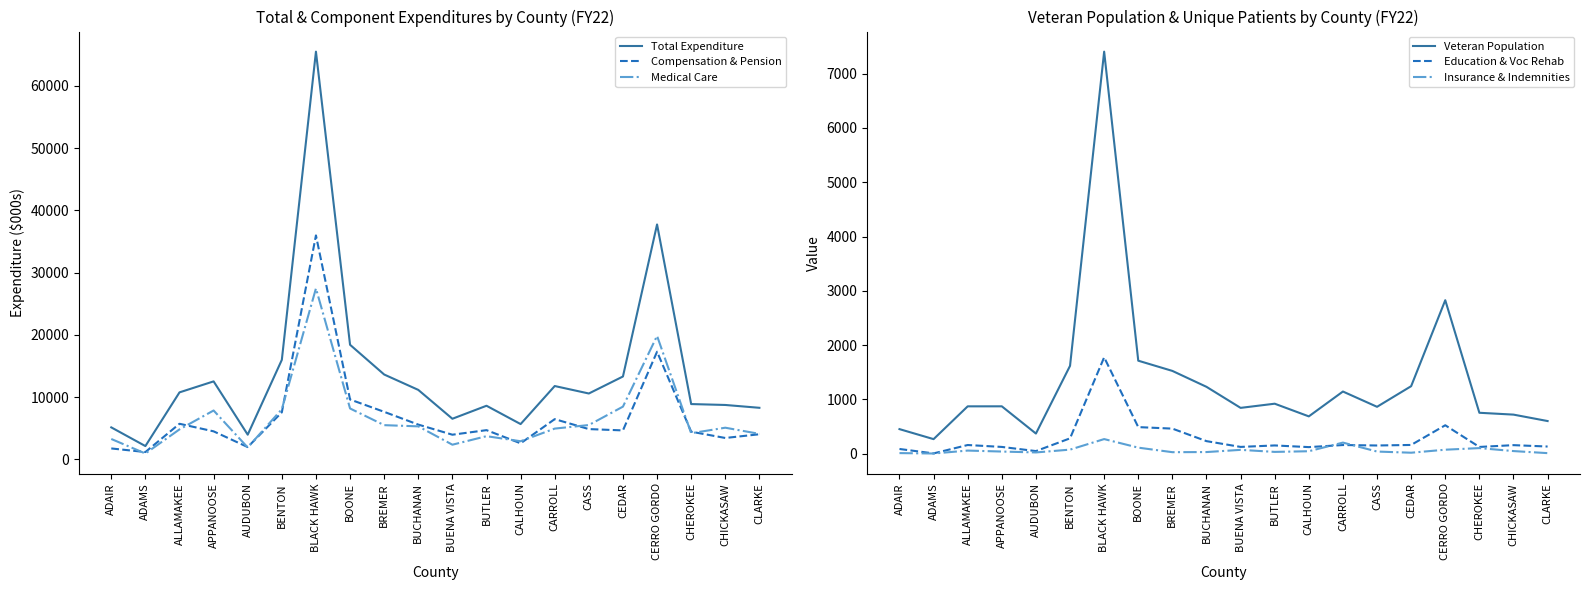

Reading right to left, extract all data points from this chart.

Total Expenditure: CLARKE=8295.3	CHICKASAW=8750.3	CHEROKEE=8895.9	CERRO GORDO=37736.3	CEDAR=13322.0	CASS=10591.5	CARROLL=11791.2	CALHOUN=5681.9	BUTLER=8624.7	BUENA VISTA=6535.8	BUCHANAN=11171.2	BREMER=13640.8	BOONE=18415.3	BLACK HAWK=65483.4	BENTON=15995.7	AUDUBON=3978.9	APPANOOSE=12537.8	ALLAMAKEE=10774.0	ADAMS=2150.4	ADAIR=5151.0
Compensation & Pension: CLARKE=4048.8	CHICKASAW=3449.9	CHEROKEE=4459.4	CERRO GORDO=17300.1	CEDAR=4665.5	CASS=4877.8	CARROLL=6475.3	CALHOUN=2593.0	BUTLER=4707.0	BUENA VISTA=3974.9	BUCHANAN=5599.5	BREMER=7647.1	BOONE=9630.8	BLACK HAWK=35978.2	BENTON=7573.4	AUDUBON=1989.0	APPANOOSE=4515.2	ALLAMAKEE=5731.6	ADAMS=1189.7	ADAIR=1769.4
Medical Care: CLARKE=4109.2	CHICKASAW=5099.6	CHEROKEE=4214.0	CERRO GORDO=19843.7	CEDAR=8482.4	CASS=5528.0	CARROLL=4956.6	CALHOUN=2927.4	BUTLER=3737.6	BUENA VISTA=2370.1	BUCHANAN=5315.2	BREMER=5508.8	BOONE=8188.2	BLACK HAWK=27465.3	BENTON=8069.3	AUDUBON=1923.7	APPANOOSE=7863.4	ALLAMAKEE=4830.0	ADAMS=956.9	ADAIR=3288.9
Veteran Population: CLARKE=599.1	CHICKASAW=717.6	CHEROKEE=751.6	CERRO GORDO=2826.0	CEDAR=1241.7	CASS=861.6	CARROLL=1143.1	CALHOUN=685.2	BUTLER=918.8	BUENA VISTA=841.8	BUCHANAN=1229.8	BREMER=1523.1	BOONE=1711.3	BLACK HAWK=7406.7	BENTON=1616.7	AUDUBON=368.6	APPANOOSE=870.5	ALLAMAKEE=870.1	ADAMS=265.8	ADAIR=450.2
Education & Voc Rehab: CLARKE=129.5	CHICKASAW=155.0	CHEROKEE=121.7	CERRO GORDO=521.5	CEDAR=158.6	CASS=148.6	CARROLL=157.2	CALHOUN=118.8	BUTLER=149.5	BUENA VISTA=122.4	BUCHANAN=228.8	BREMER=459.6	BOONE=487.4	BLACK HAWK=1773.3	BENTON=280.5	AUDUBON=45.5	APPANOOSE=122.2	ALLAMAKEE=157.4	ADAMS=2.9	ADAIR=84.3
Insurance & Indemnities: CLARKE=7.7	CHICKASAW=45.8	CHEROKEE=100.7	CERRO GORDO=71.0	CEDAR=15.5	CASS=37.0	CARROLL=202.0	CALHOUN=42.8	BUTLER=30.6	BUENA VISTA=68.3	BUCHANAN=27.6	BREMER=25.3	BOONE=109.0	BLACK HAWK=266.7	BENTON=72.5	AUDUBON=20.6	APPANOOSE=37.0	ALLAMAKEE=55.0	ADAMS=1.0	ADAIR=8.3